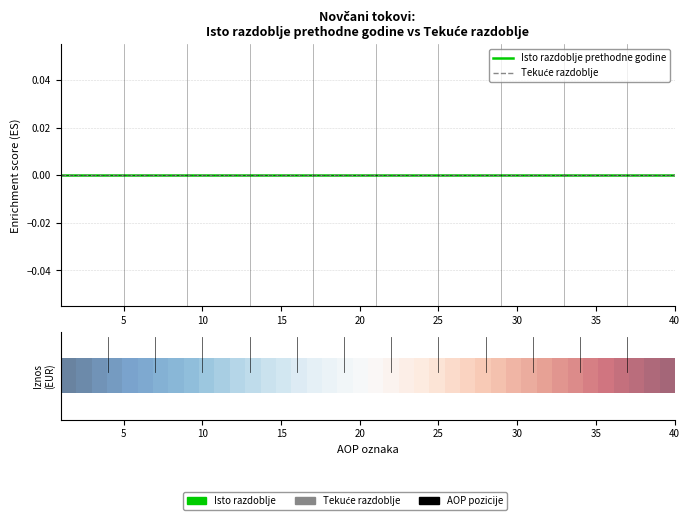

How many distinct data groups are displayed?

3